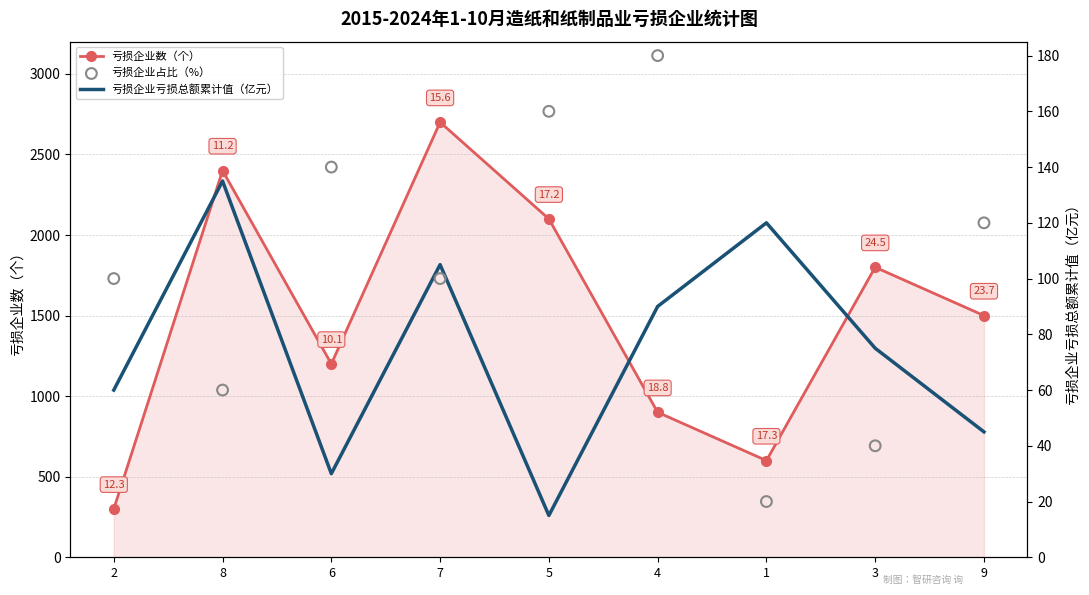

Which series contains the lowest Y value?

亏损企业亏损总额累计值（亿元）